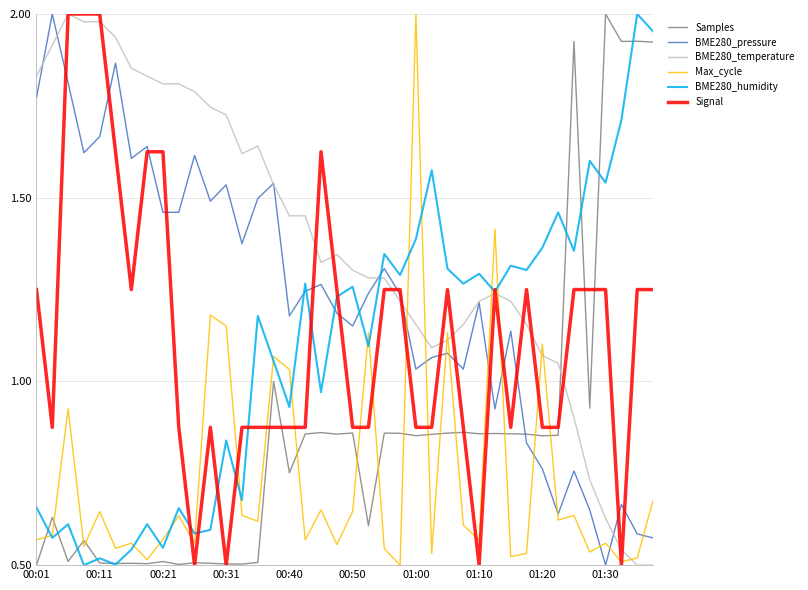

Which series ends up on top after the final intersection of BME280_pressure and BME280_humidity?

BME280_humidity